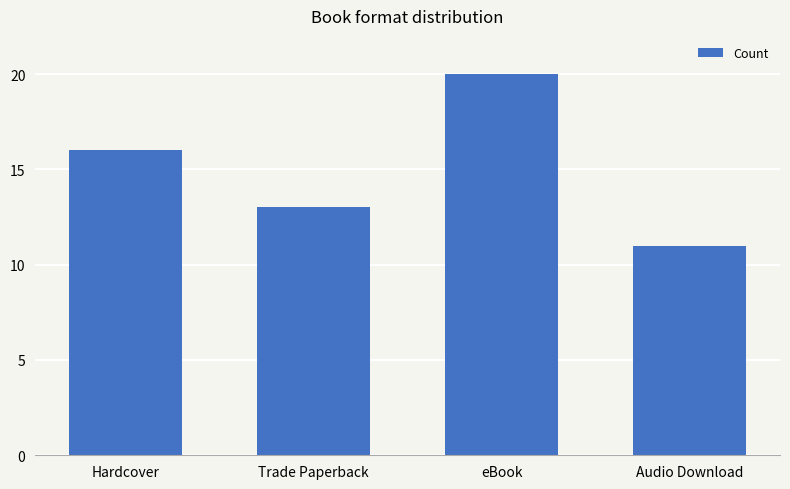

How many categories are shown in the chart?

4